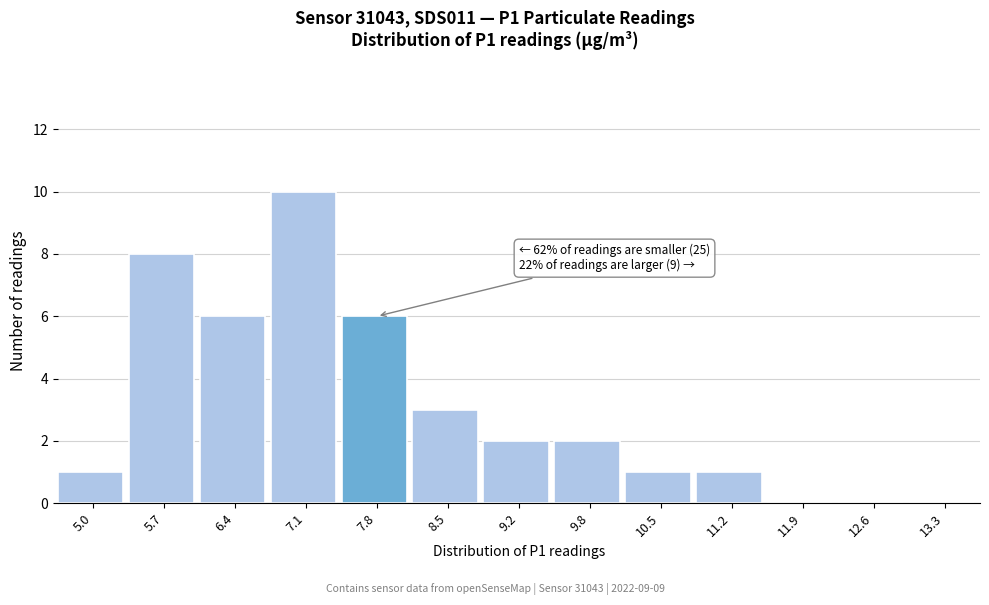

Reading left to right, what are all the values shown in this chart?

5.0=1	5.7=8	6.4=6	7.1=10	7.8=6	8.5=3	9.2=2	9.8=2	10.5=1	11.2=1	11.9=0	12.6=0	13.3=0